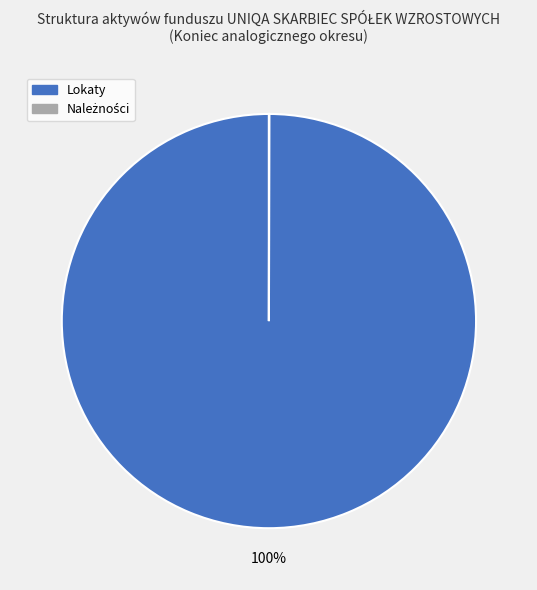

Is there a majority slice in this chart?

Yes